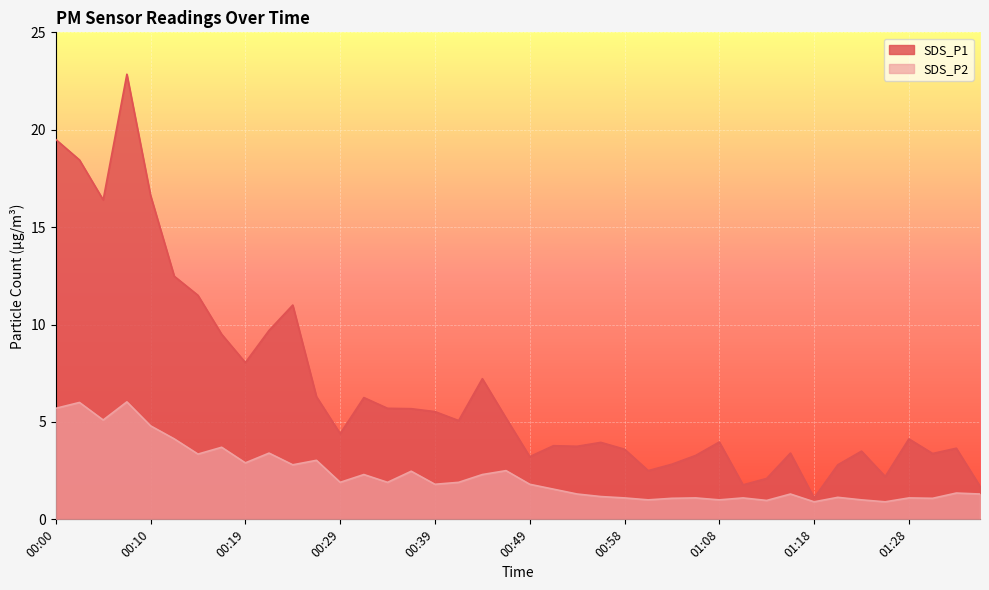

Where does the SDS_P2 series first go above 1?

00:00